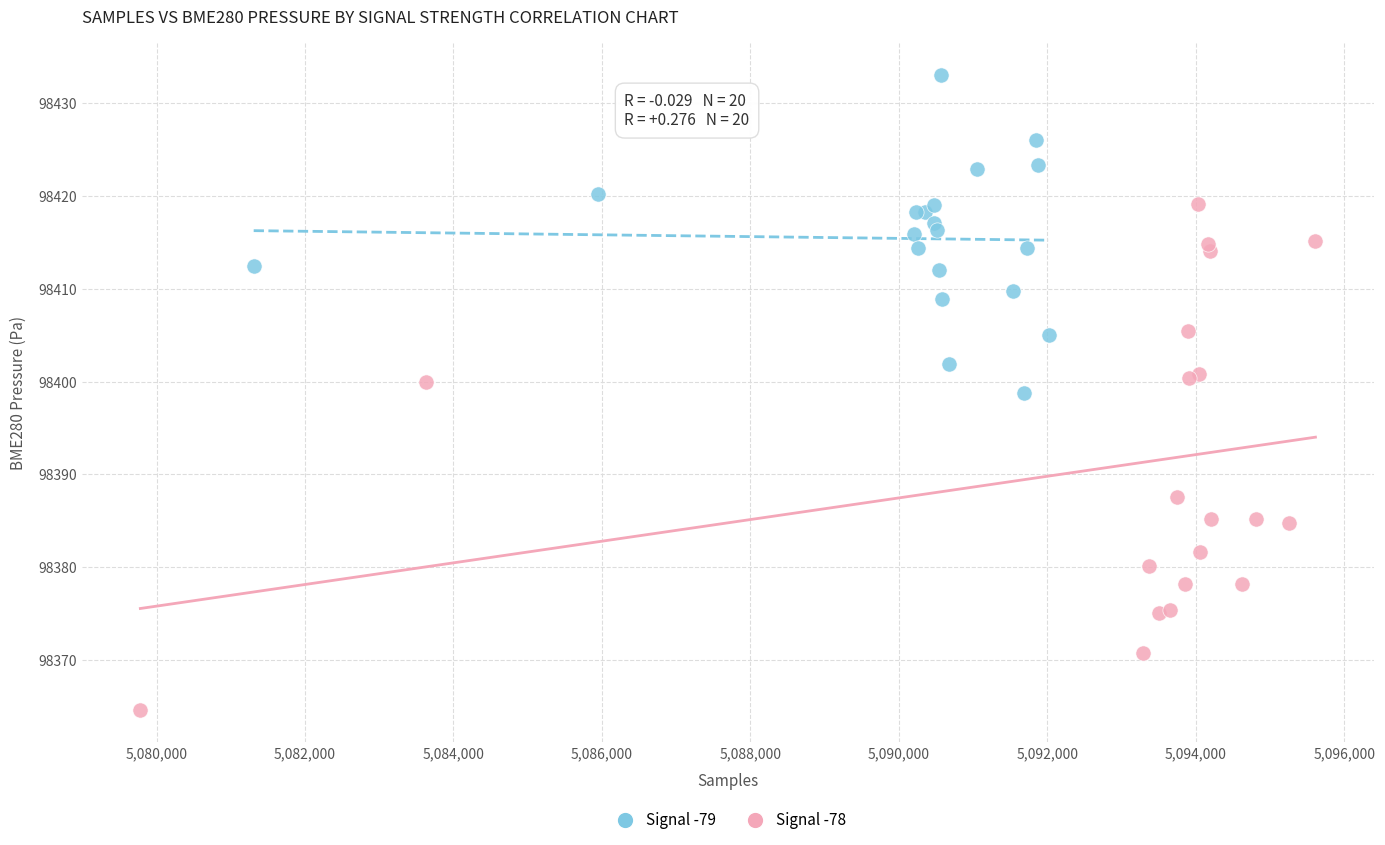

Which series contains the highest Y value?

Signal -79